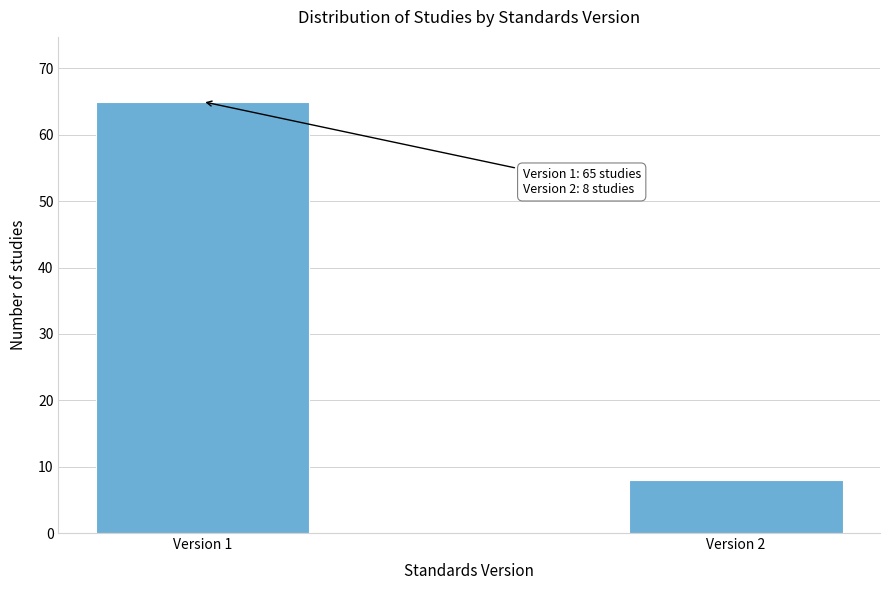

Reading left to right, transcribe all the data shown in this chart.

65	8